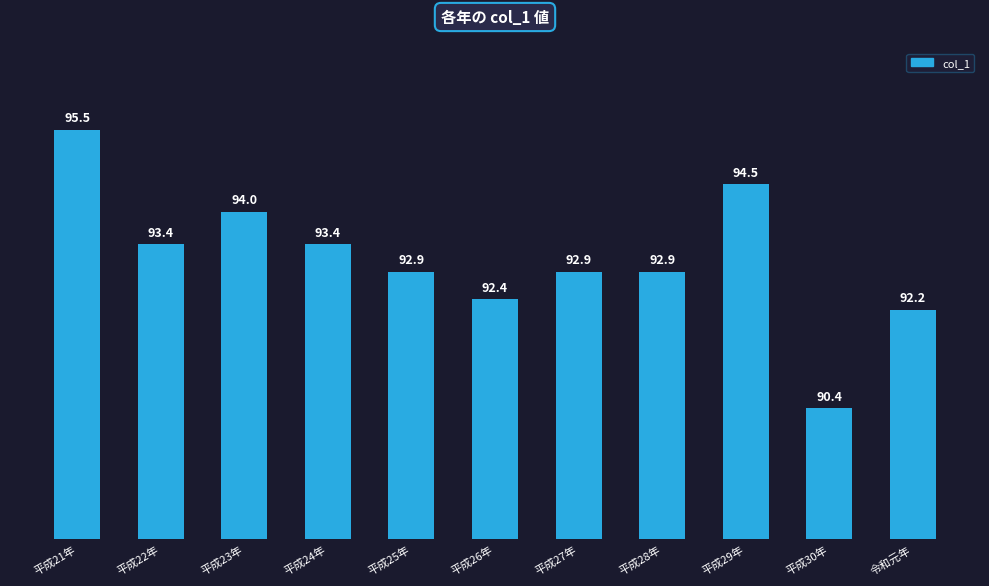

Between 平成21年 and 平成28年, which is larger?

平成21年